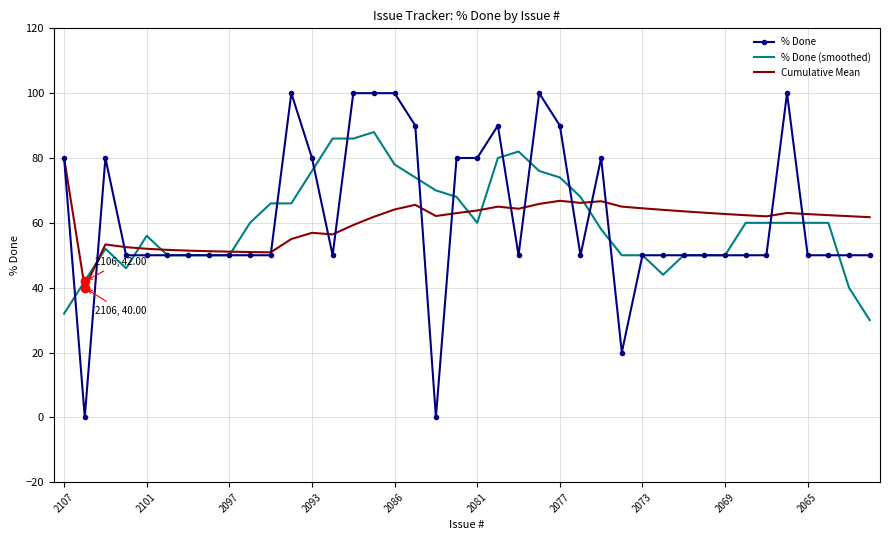

What is the maximum value for % Done?

100.0